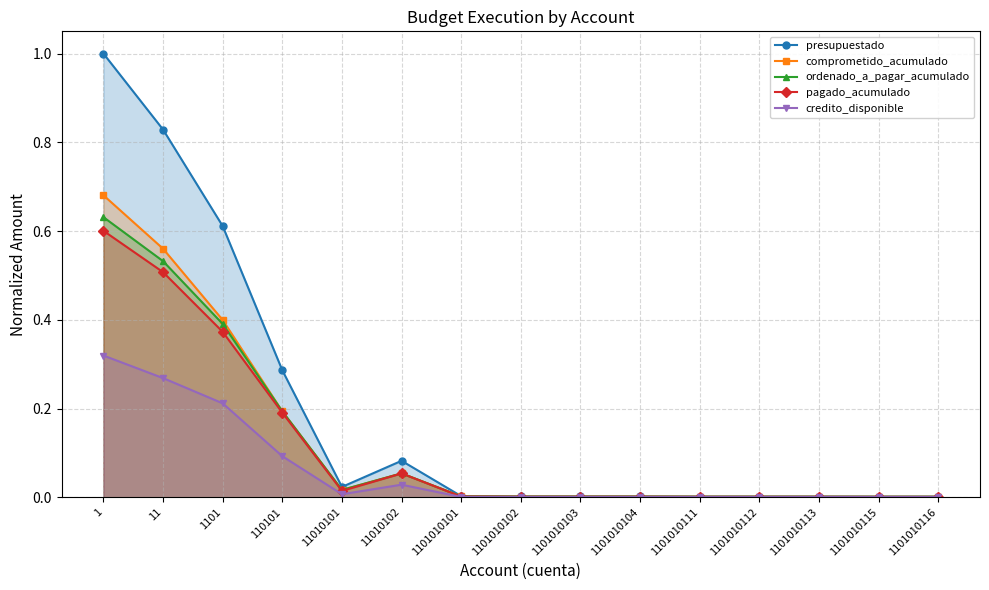

Between 1101010115 and 1101010116, which series saw the biggest shift?

credito_disponible